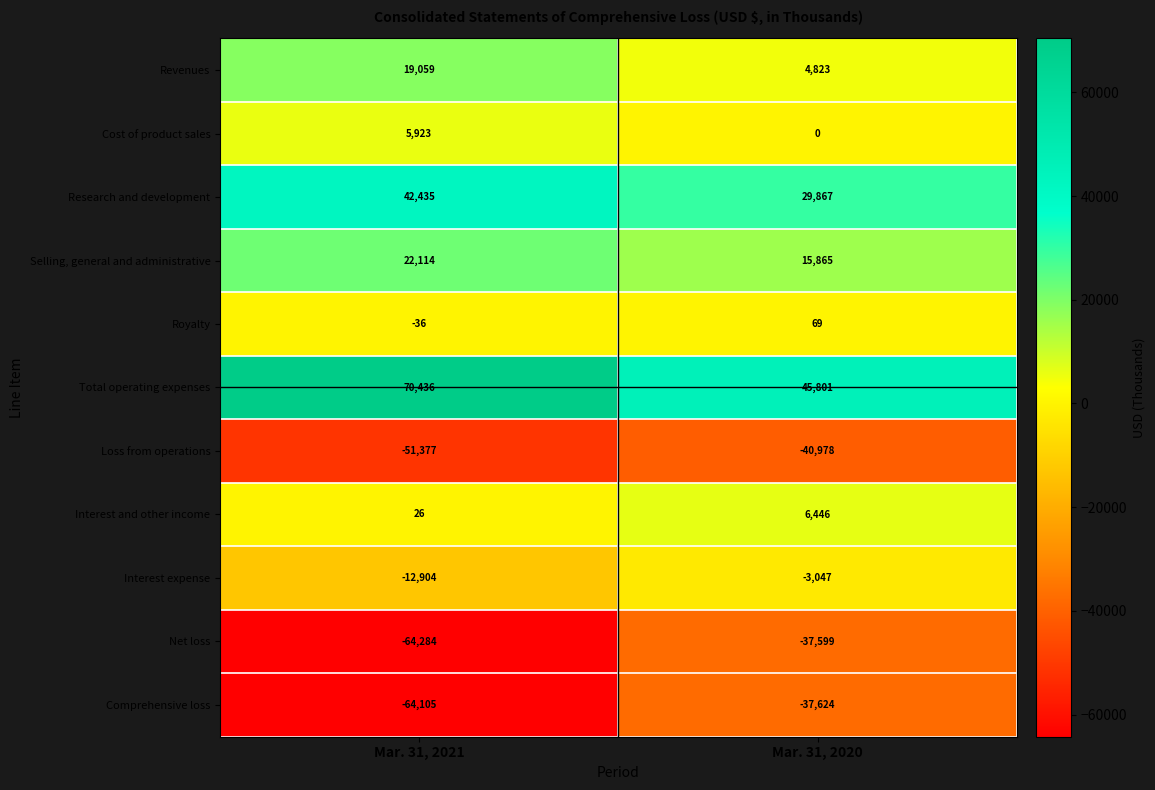

What is the minimum value shown in the chart?

-64284